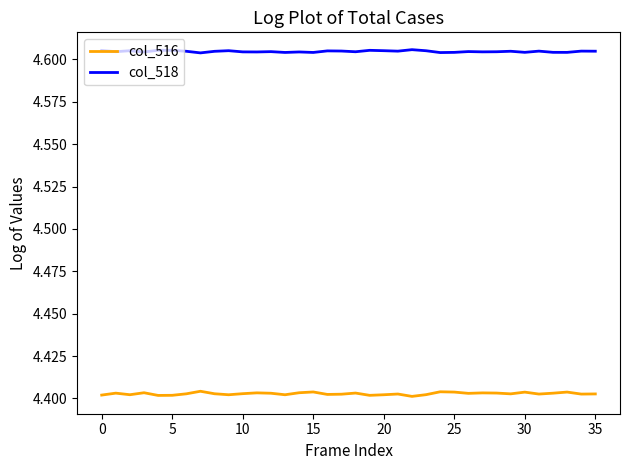

Rank the series by their average value, from lowest to highest.

col_516, col_518